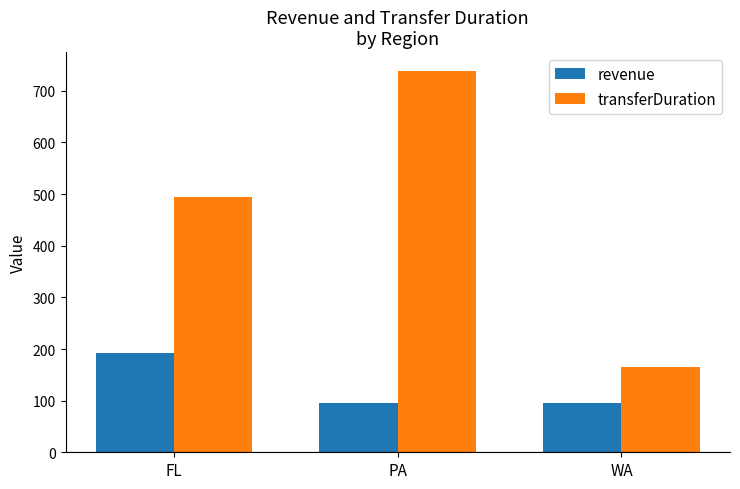

Which series changed the most between FL and WA?

transferDuration